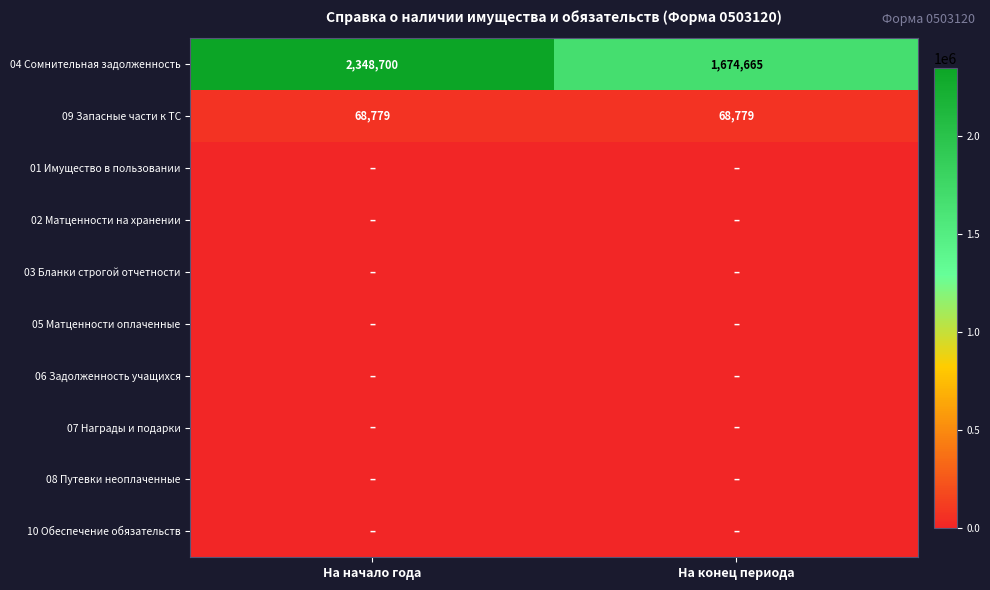

What is the sum of all 04 Сомнительная задолженность values?

4023365